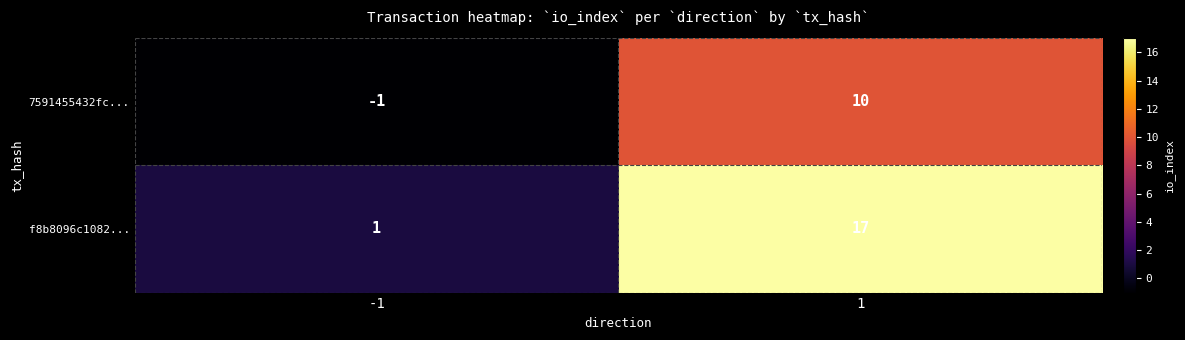

At which category does the chart reach its peak across all series?

1